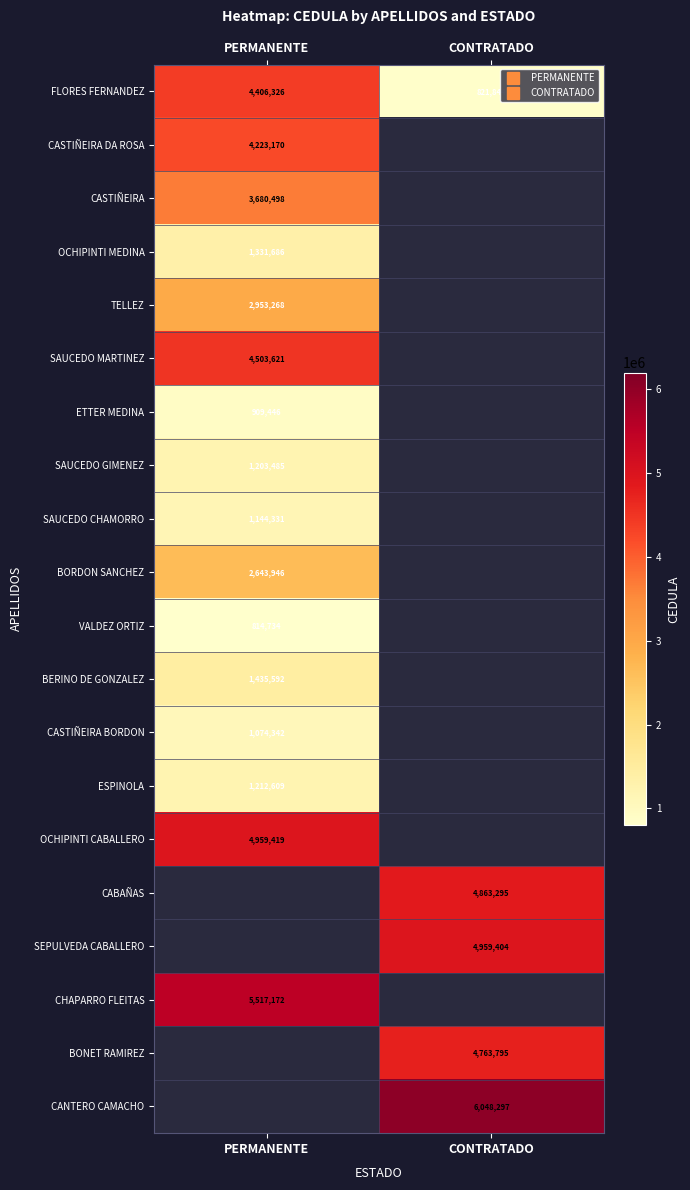

At which label does SAUCEDO CHAMORRO reach its minimum?

PERMANENTE